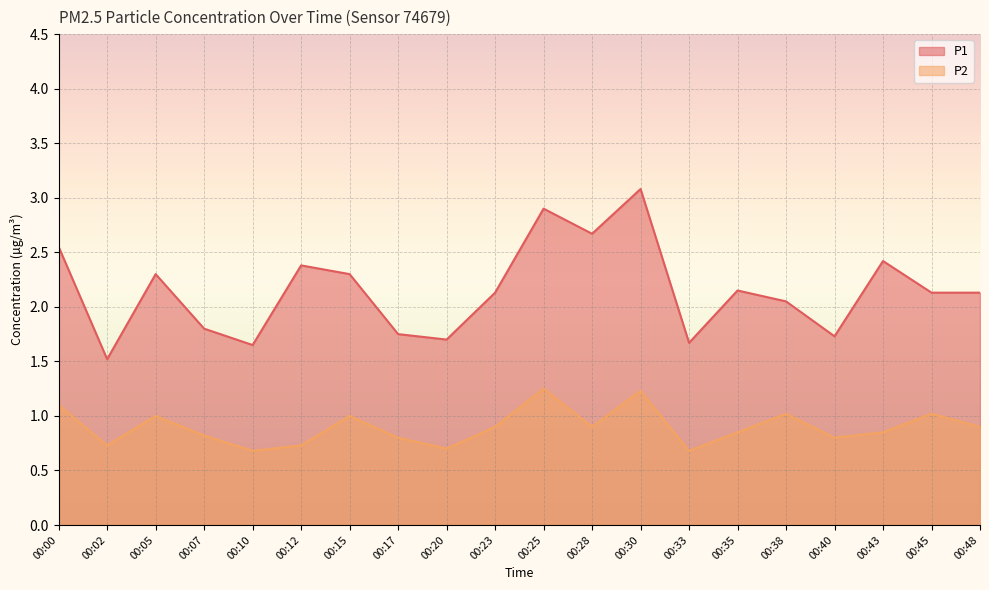

How many lines are shown in the chart?

2